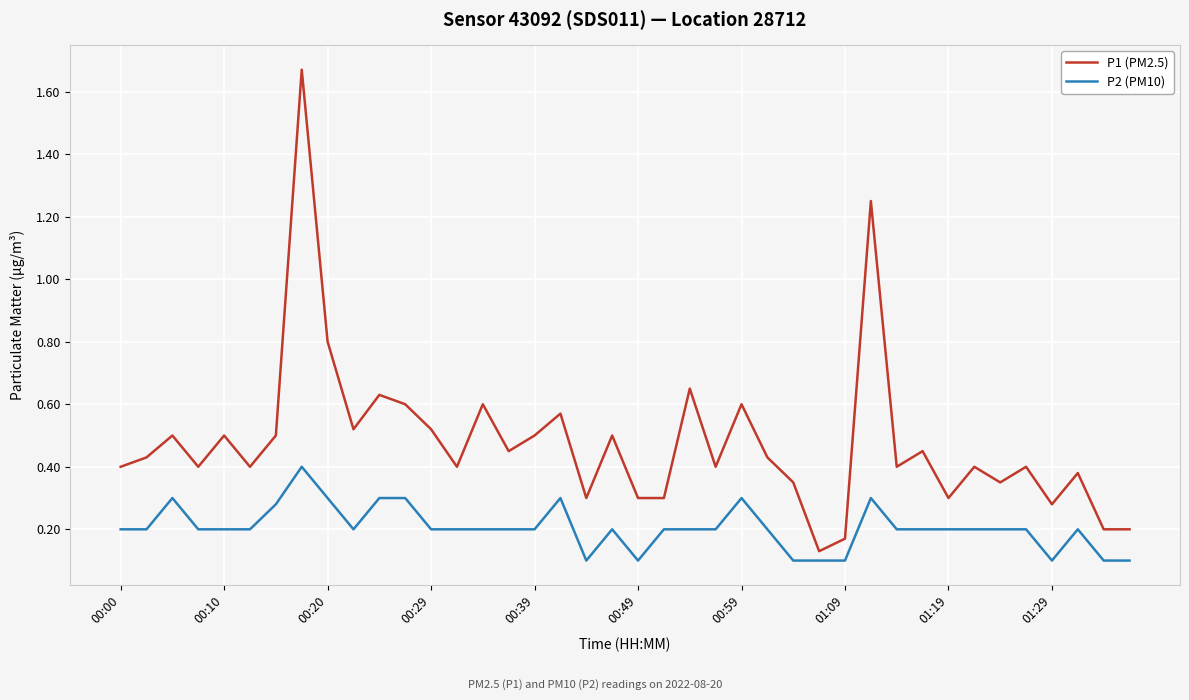

Rank the series by their maximum value, from highest to lowest.

P1 (PM2.5), P2 (PM10)